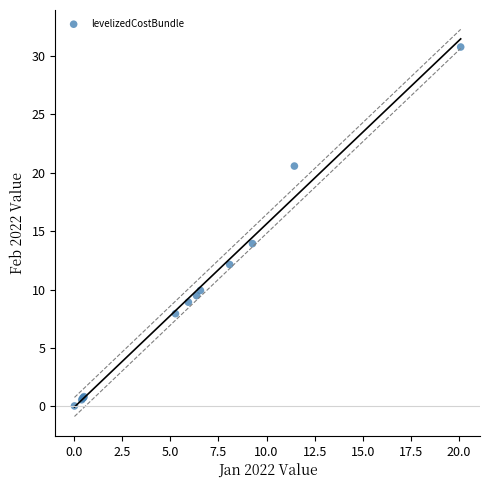

What Y value in the scatter plot is closest to 15?

13.9